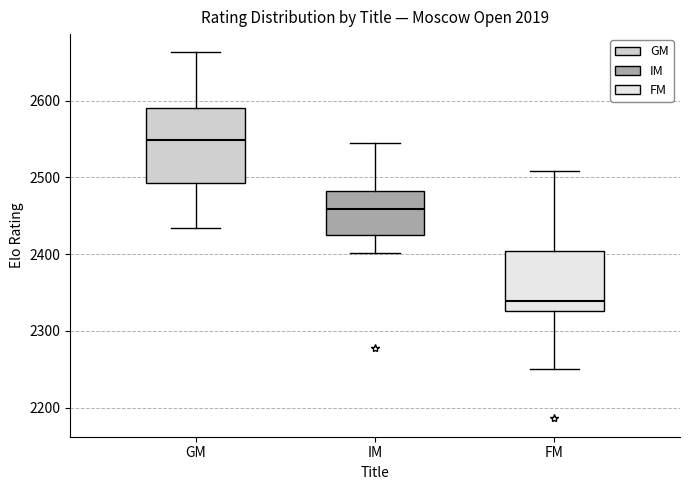

Where does the lower whisker of the box for GM end on the y-axis? The values are not printed on the chart, so give them approximately, as read against the axis.

2430